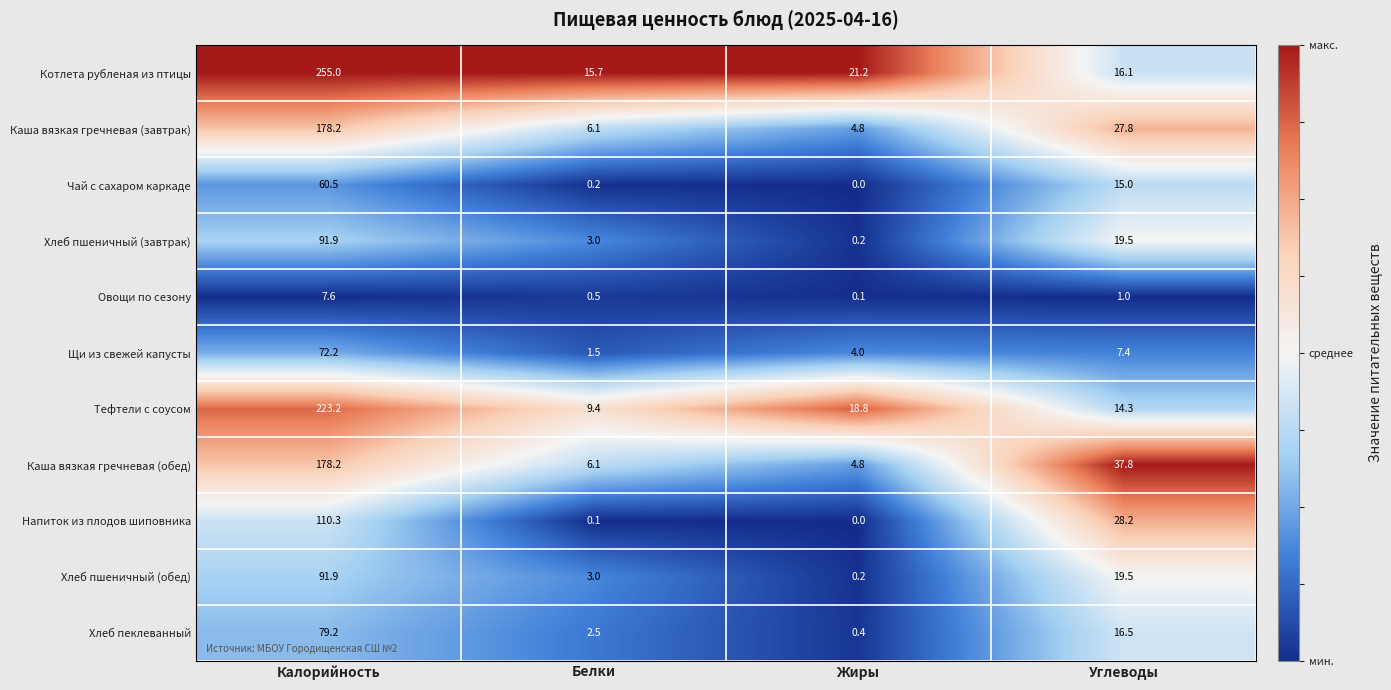

Which series has the largest range (max minus min)?

Котлета рубленая из птицы